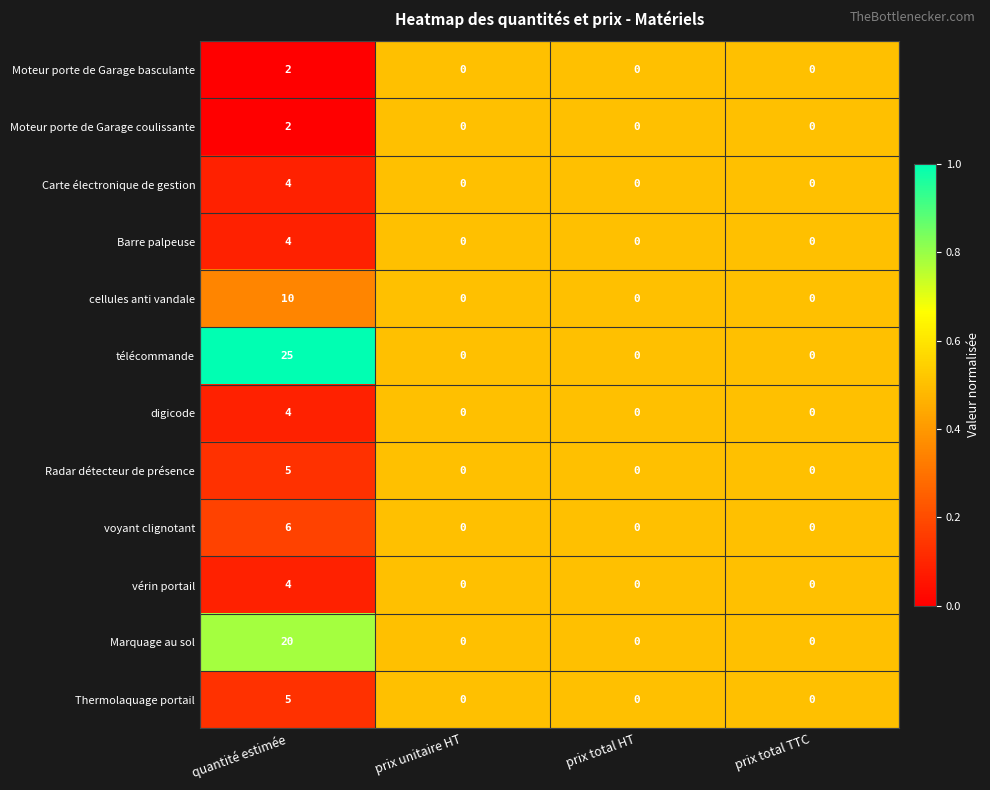

How many data points in Carte électronique de gestion are above 0?

1